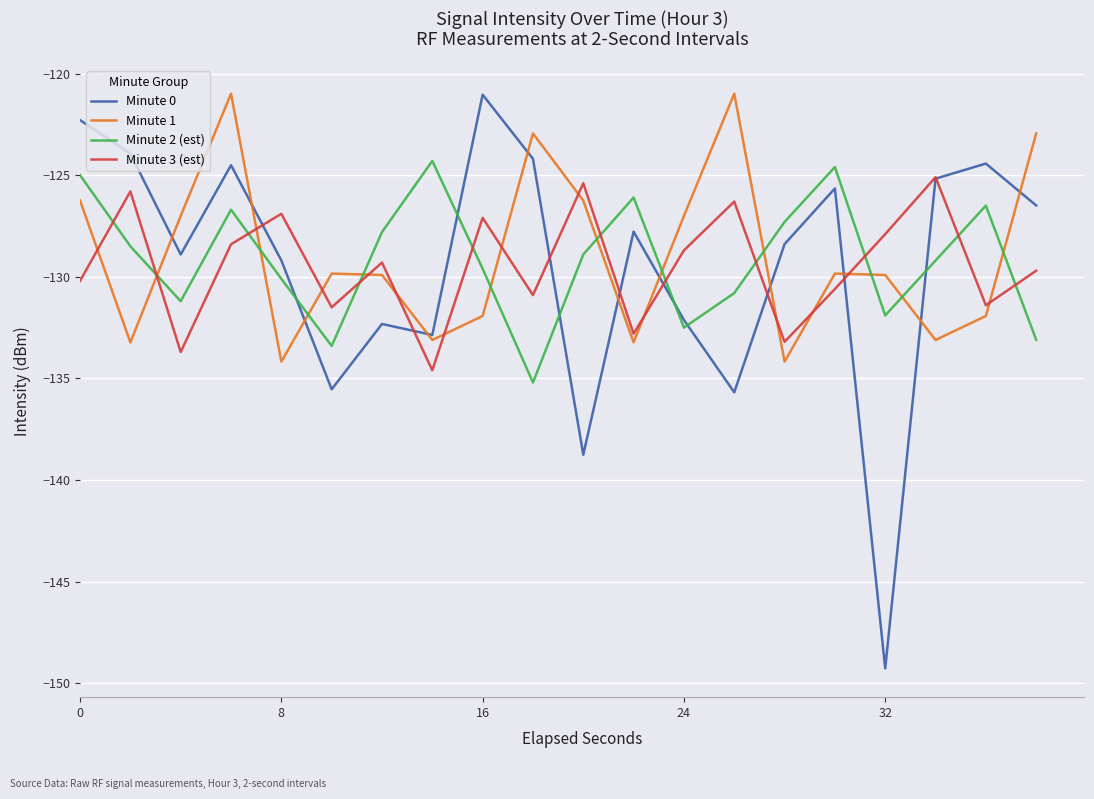

Which series has the widest spread of values?

Minute 0